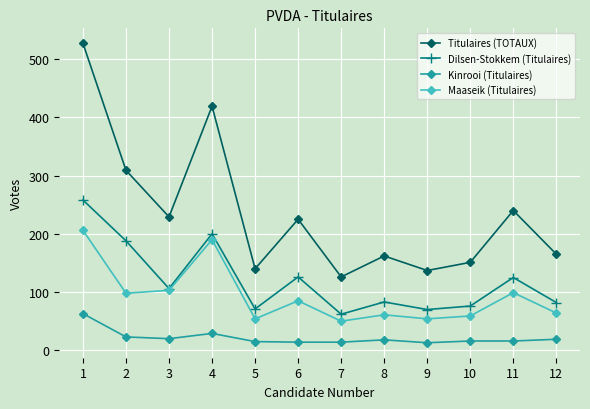

The value of Dilsen-Stokkem (Titulaires) at 3 is 163. True or false?

False